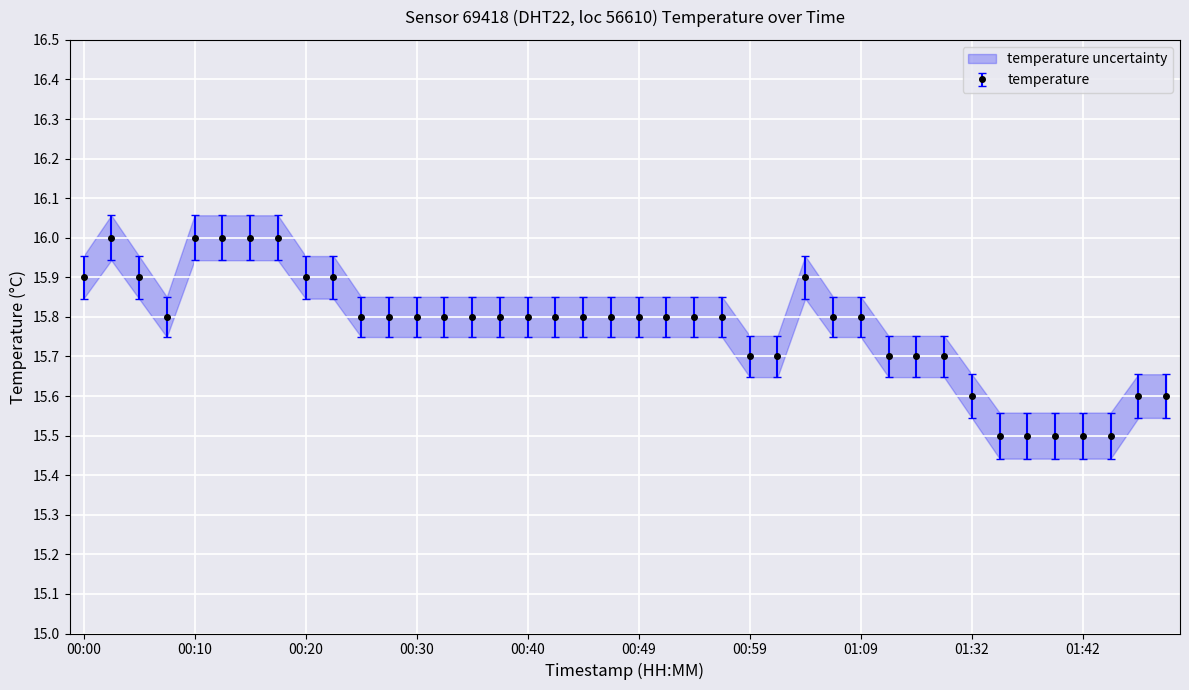

Reading right to left, extract all data points from this chart.

01:50=15.6	01:47=15.6	01:45=15.5	01:42=15.5	01:40=15.5	01:37=15.5	01:35=15.5	01:32=15.6	01:29=15.7	01:27=15.7	01:21=15.7	01:09=15.8	01:07=15.8	01:04=15.9	01:02=15.7	00:59=15.7	00:57=15.8	00:54=15.8	00:52=15.8	00:49=15.8	00:47=15.8	00:44=15.8	00:42=15.8	00:40=15.8	00:37=15.8	00:35=15.8	00:32=15.8	00:30=15.8	00:27=15.8	00:25=15.8	00:22=15.9	00:20=15.9	00:17=16.0	00:15=16.0	00:13=16.0	00:10=16.0	00:08=15.8	00:05=15.9	00:03=16.0	00:00=15.9